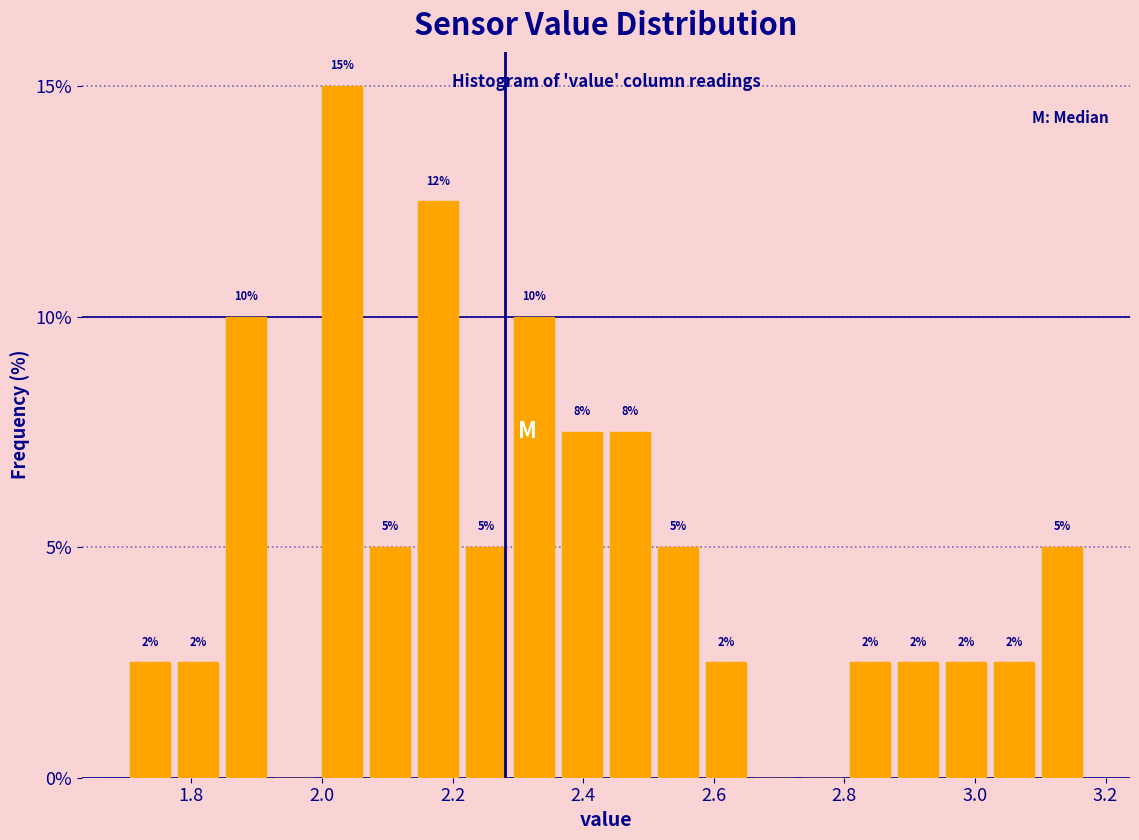

Read against the x-axis, roughly where is the centre of the tallest bar?

2.04